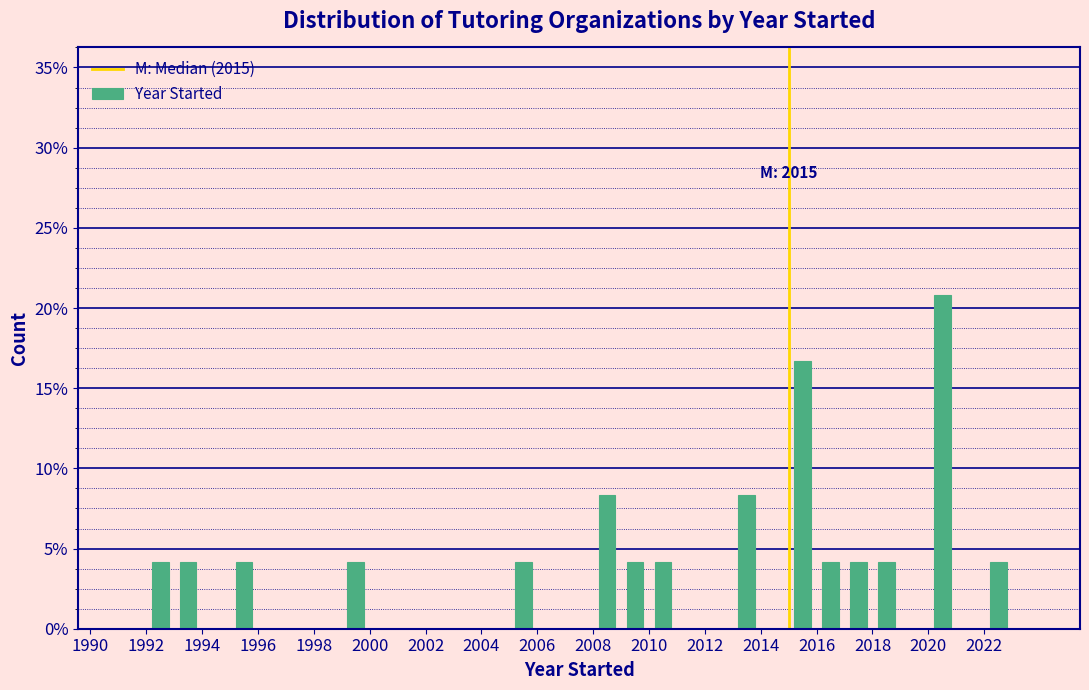

Which range on the x-axis has the tallest bar?

2020 to 2021